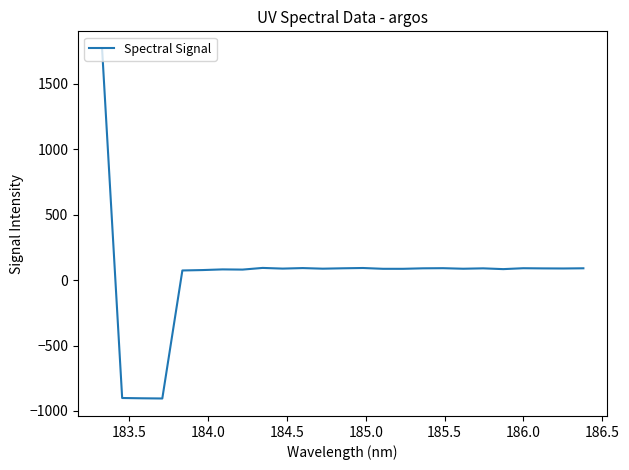

What is the average value?

35.8